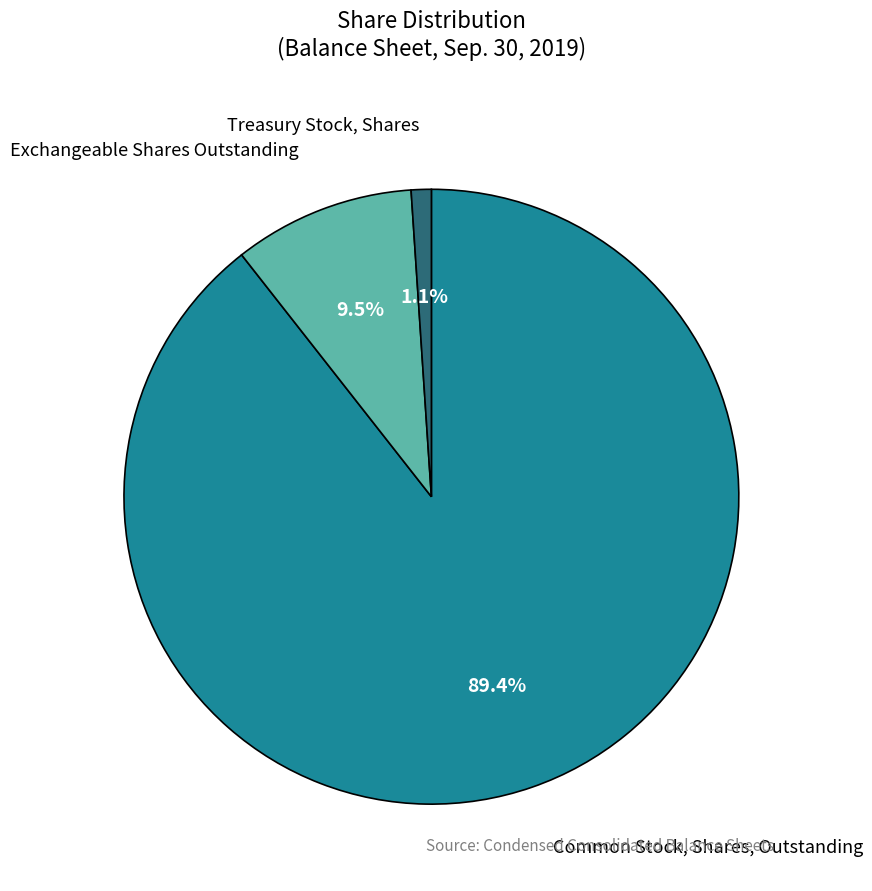

Which slice is the largest?

Common Stock, Shares, Outstanding